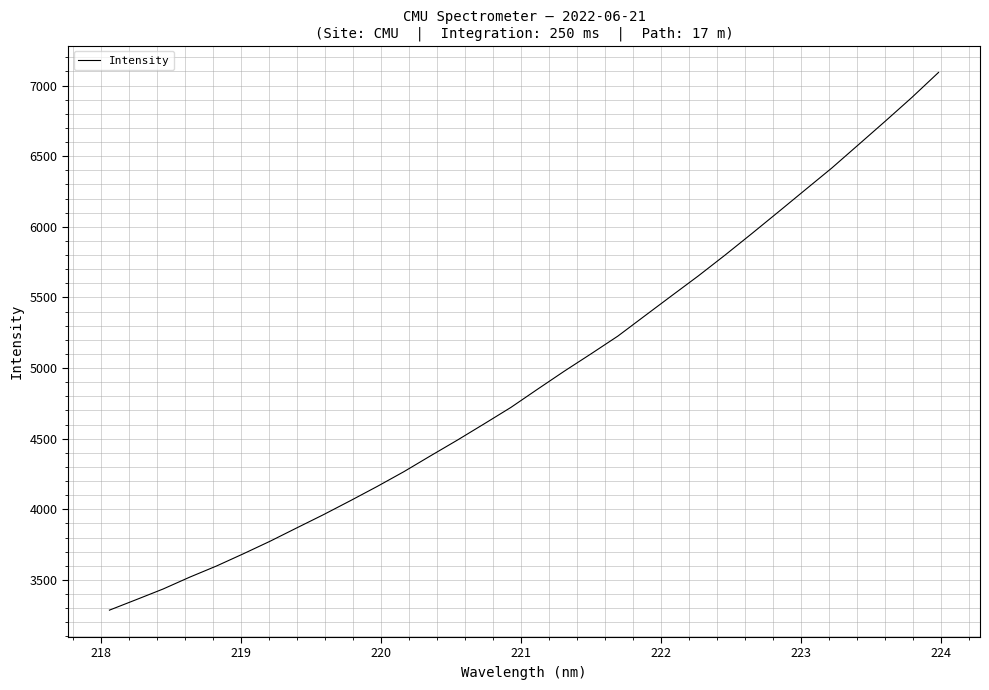

How many lines are shown in the chart?

1